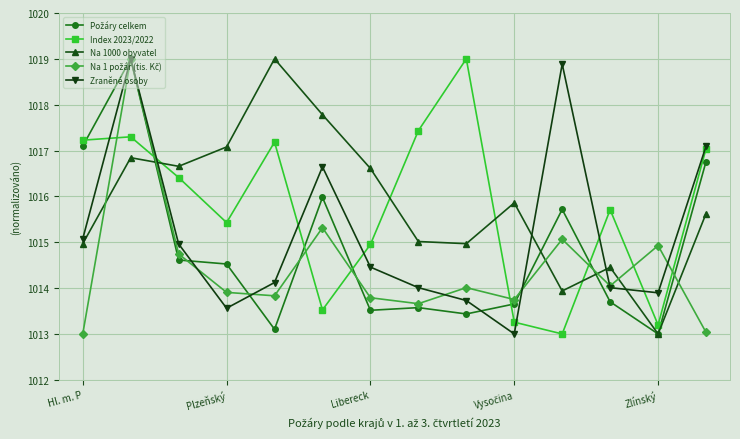

In Na 1000 obyvatel, how many points are higher than both neighbors (excluding endpoints)?

4